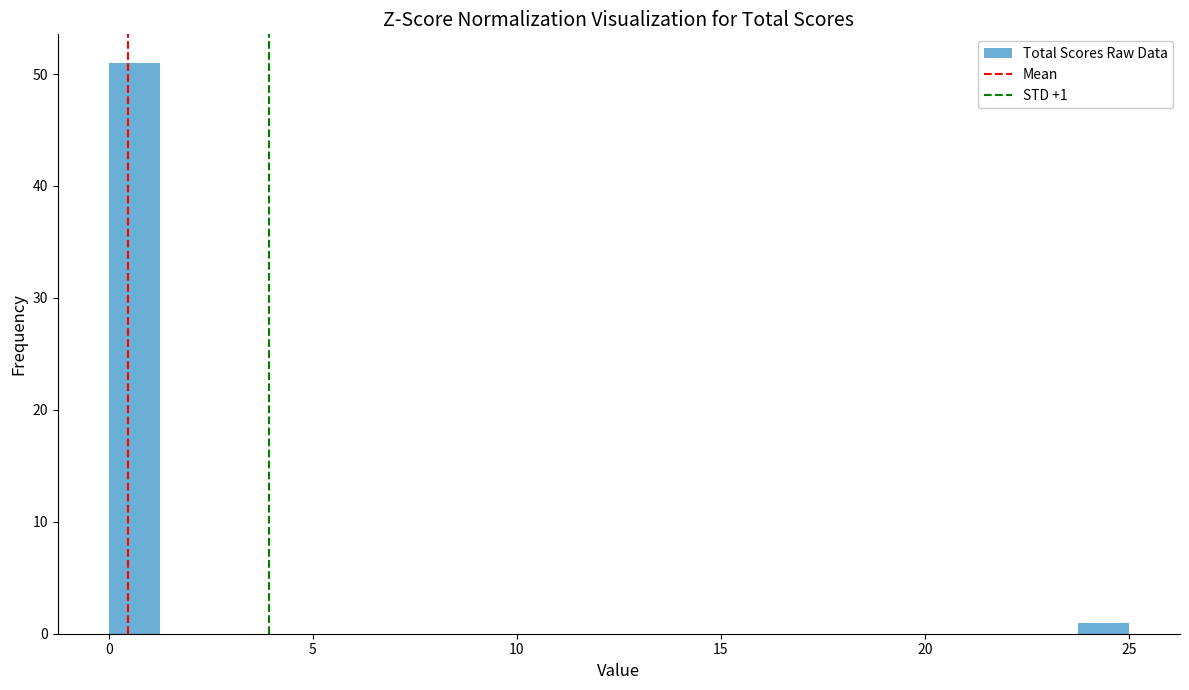

Around what value on the x-axis is the tallest bar? Give the approximate position of its centre, as read against the axis.

0.5